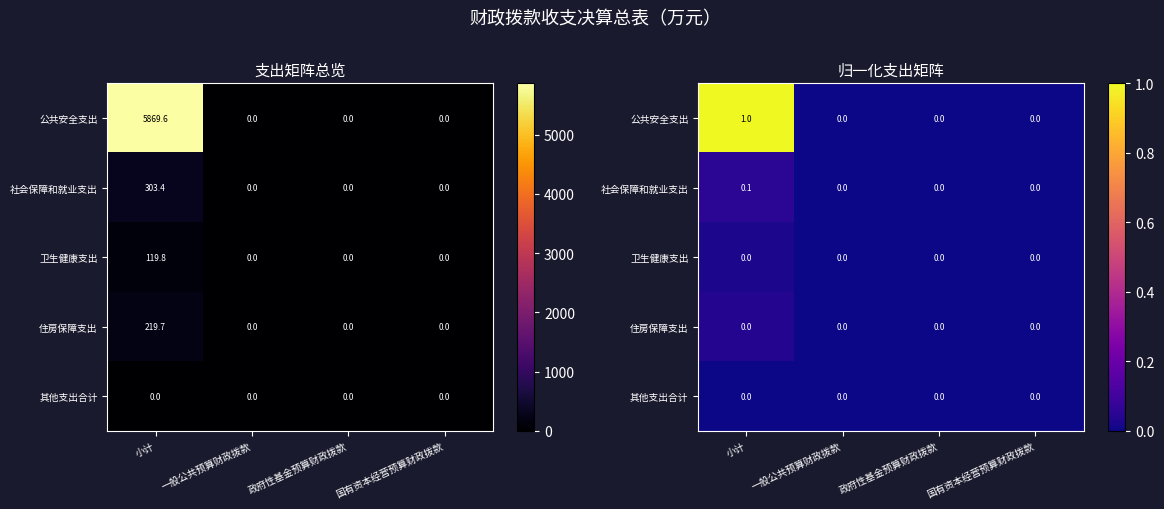

At how many categories does at least one series exceed 0?

1